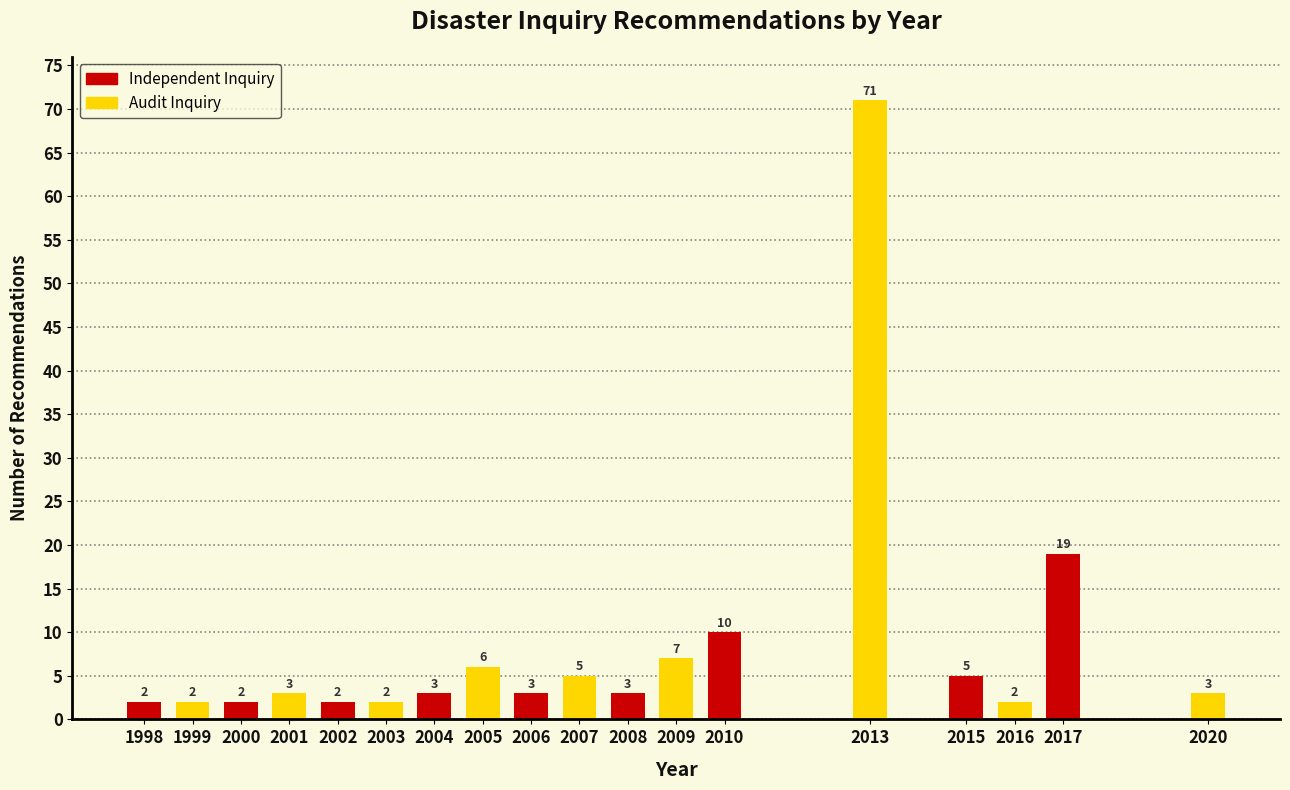

Reading left to right, what are all the values shown in this chart?

2	2	2	3	2	2	3	6	3	5	3	7	10	71	5	2	19	3